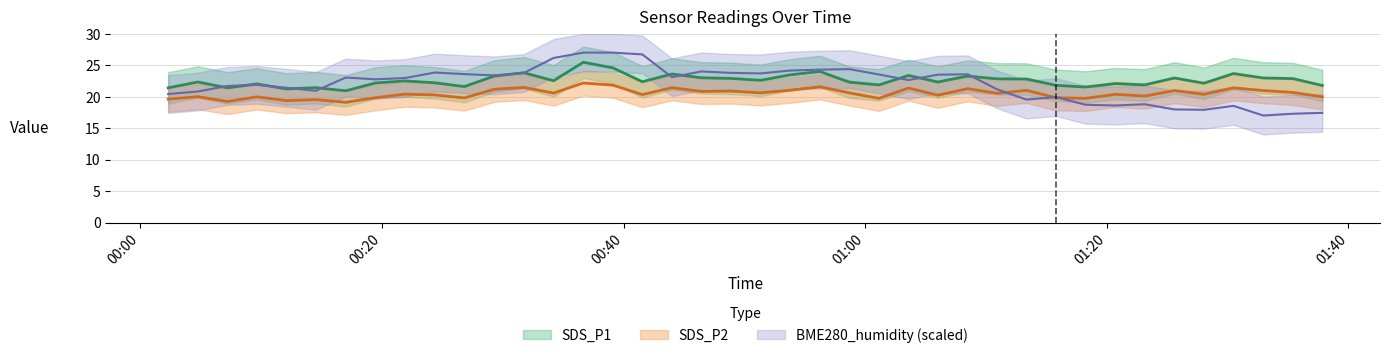

True or false: SDS_P1 has more than 2 points higher than both neighbors.

True